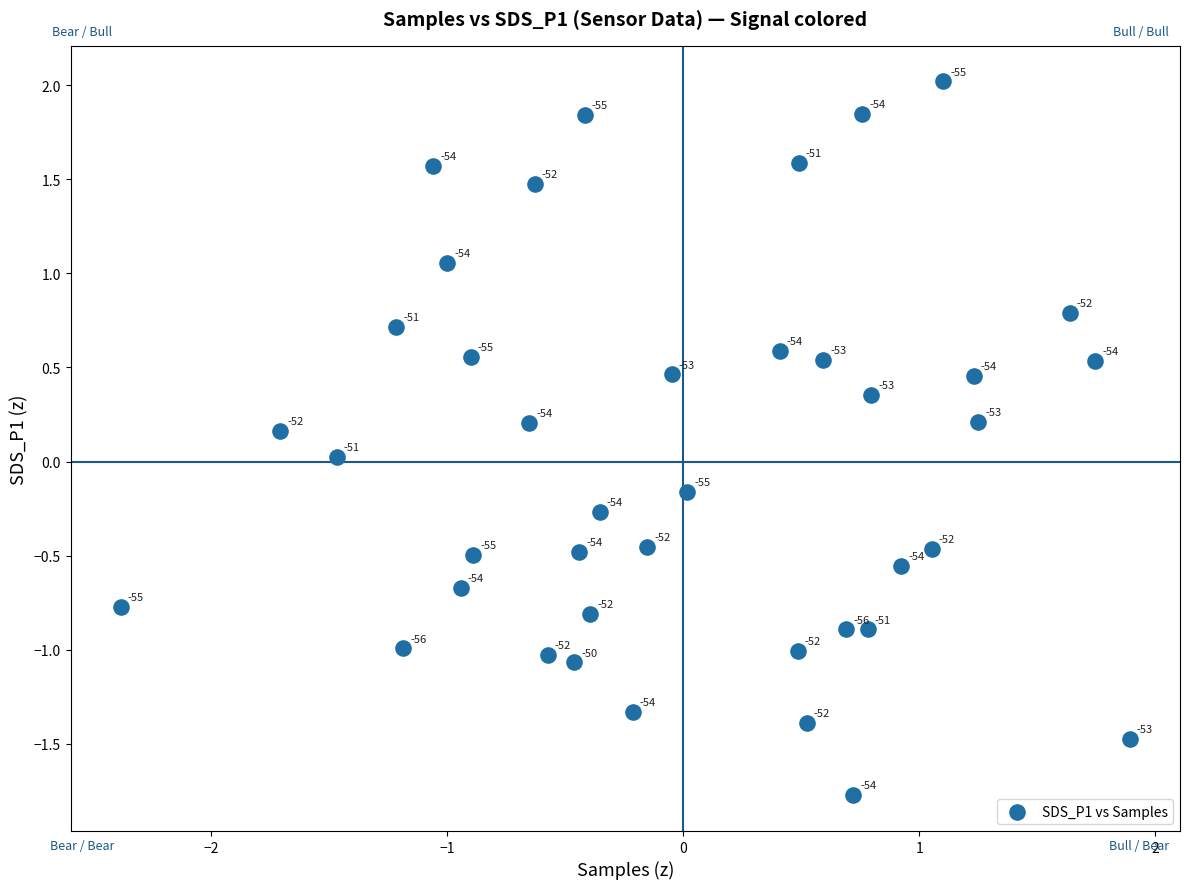

What is the range of X values (max minus min)?

4.3